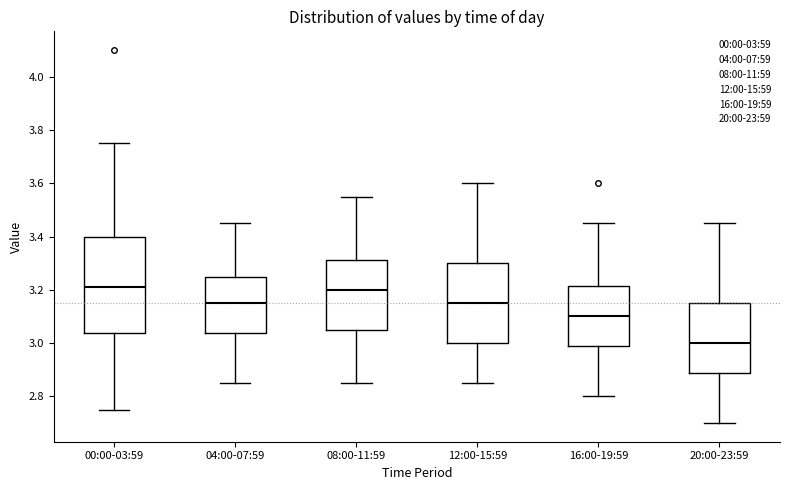

Comparing the boxes themselves (not the whiskers), which one is the tallest?

00:00-03:59